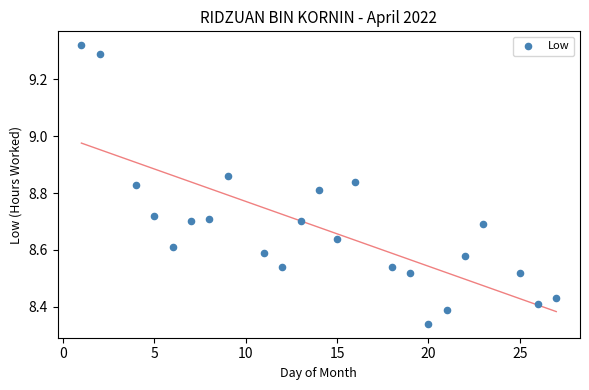

What is the range of X values (max minus min)?

26.0